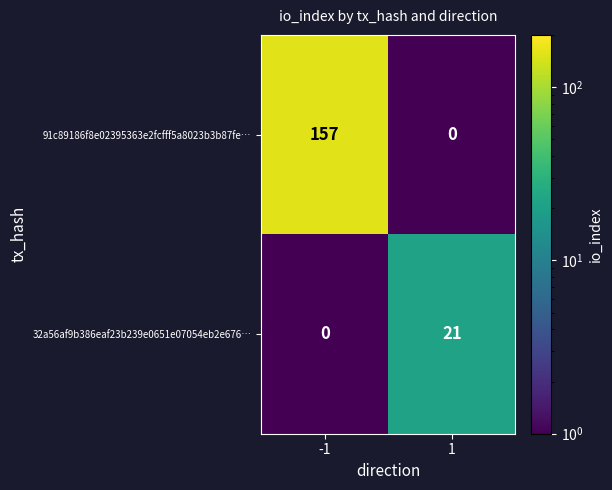

At 1, list the series in order from smallest to largest.

91c89186f8e02395363e2fcfff5a8023b3b87fe…, 32a56af9b386eaf23b239e0651e07054eb2e676…